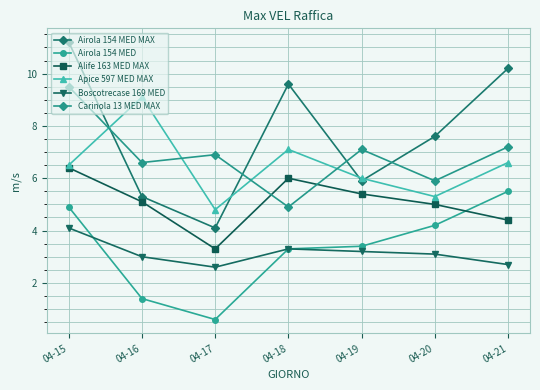

In Carinola 13 MED MAX, how many points are lower than both neighbors (excluding endpoints)?

3